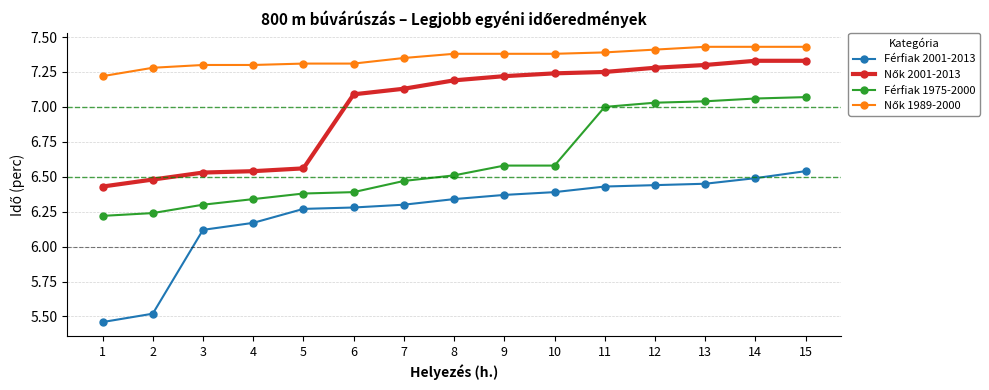

Count the number of data series in this chart.

4